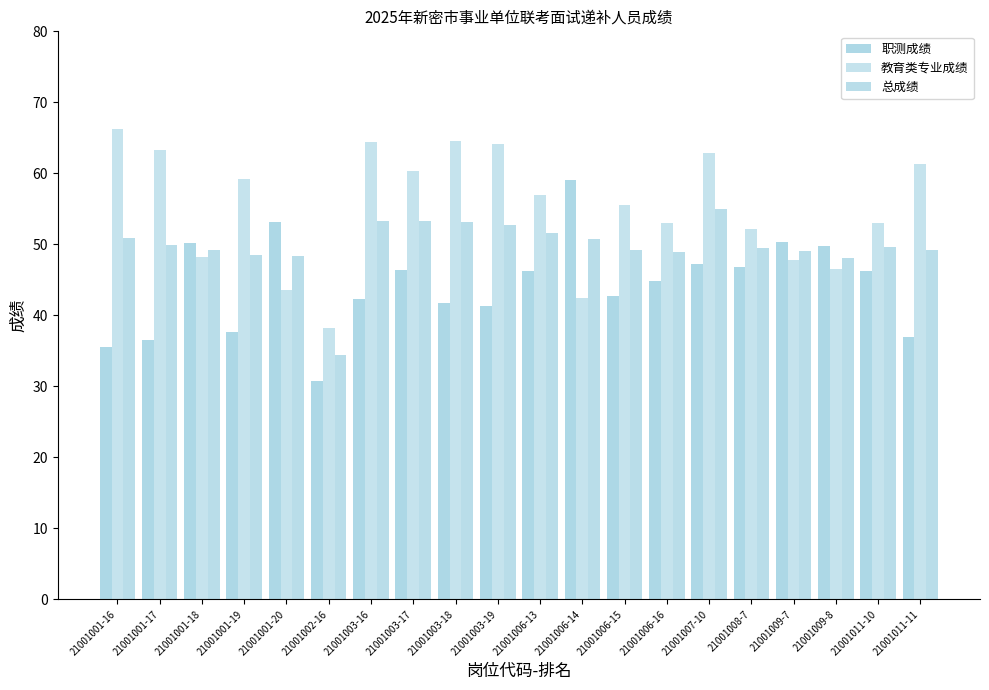

True or false: 职测成绩 has a value of 27.4 at 21001008-7.

False